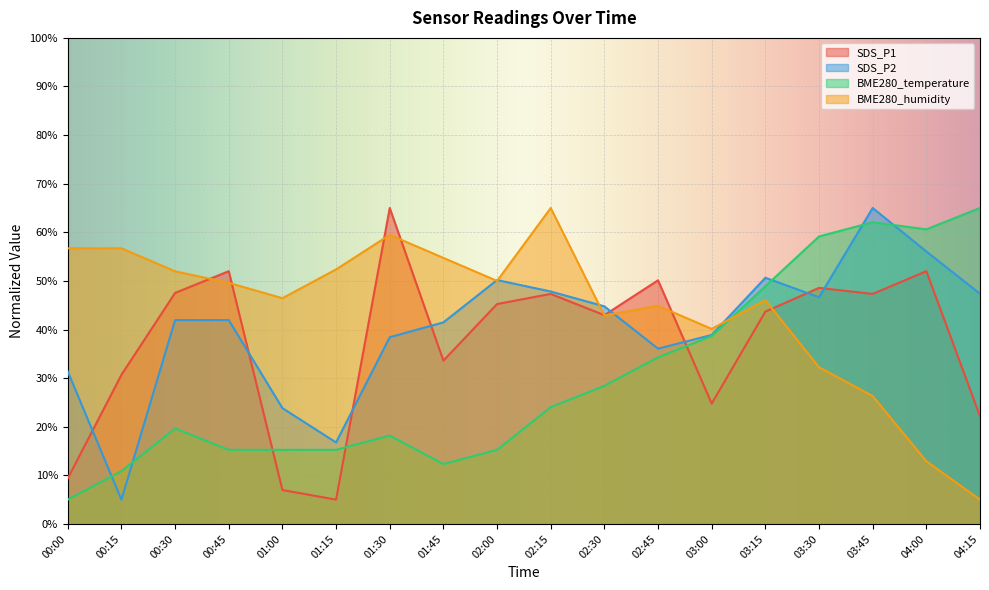

How many lines are shown in the chart?

4